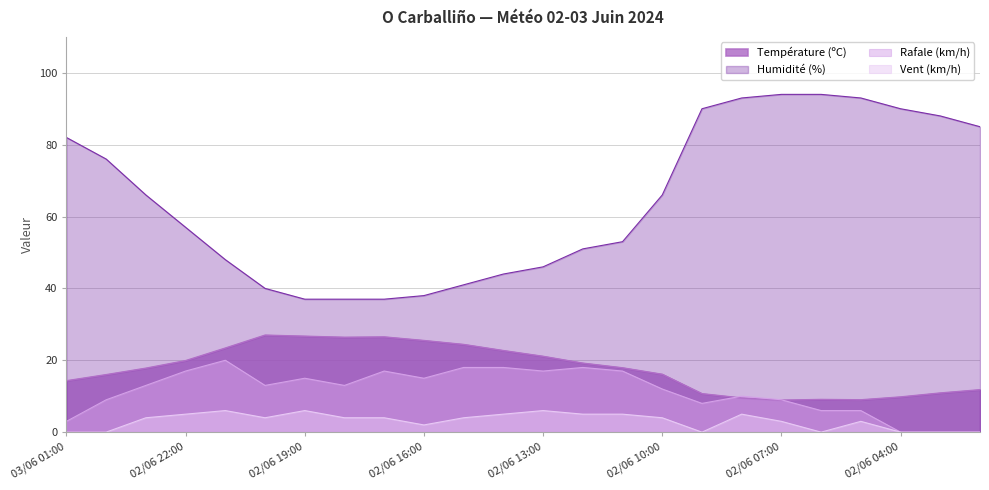

Rank the series at 02/06 18:00 from lowest to highest value.

Vitesse du vent (km/h), Rafale (km/h), Température (ºC), Humidité (%)